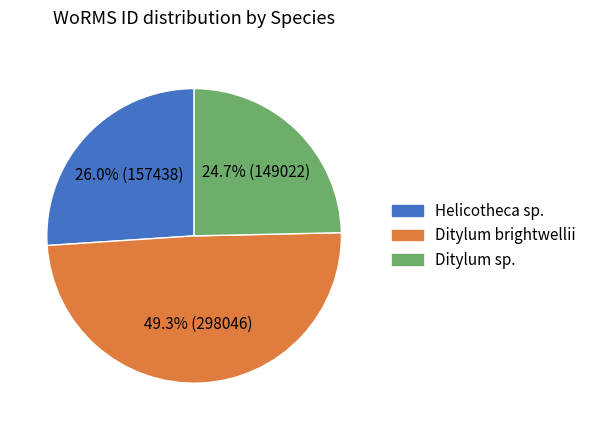

Is there a majority slice in this chart?

No